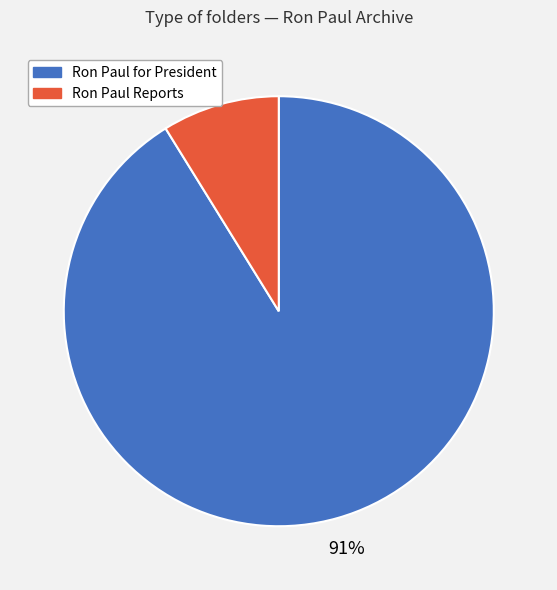

Combined, do Ron Paul for President and Ron Paul Reports account for over 50%?

Yes